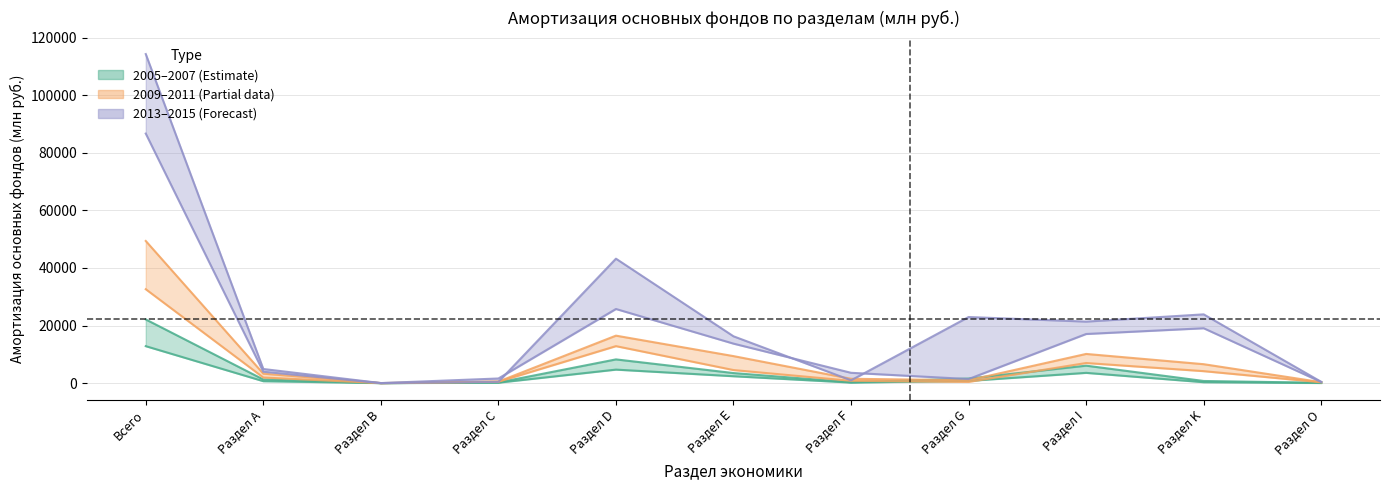

What is the label of the 9th point from the right?

Раздел В